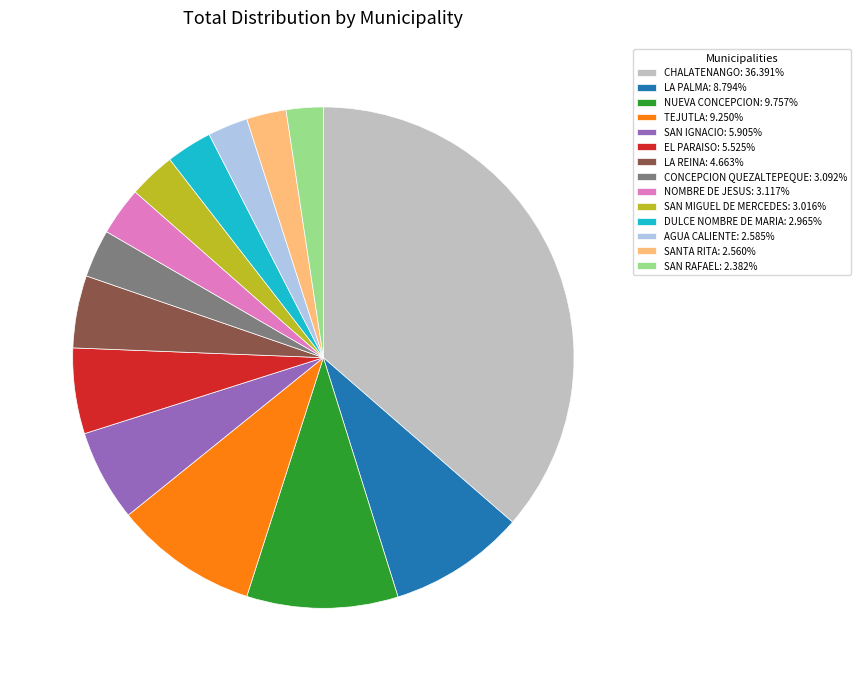

How many slices are in this pie chart?

14